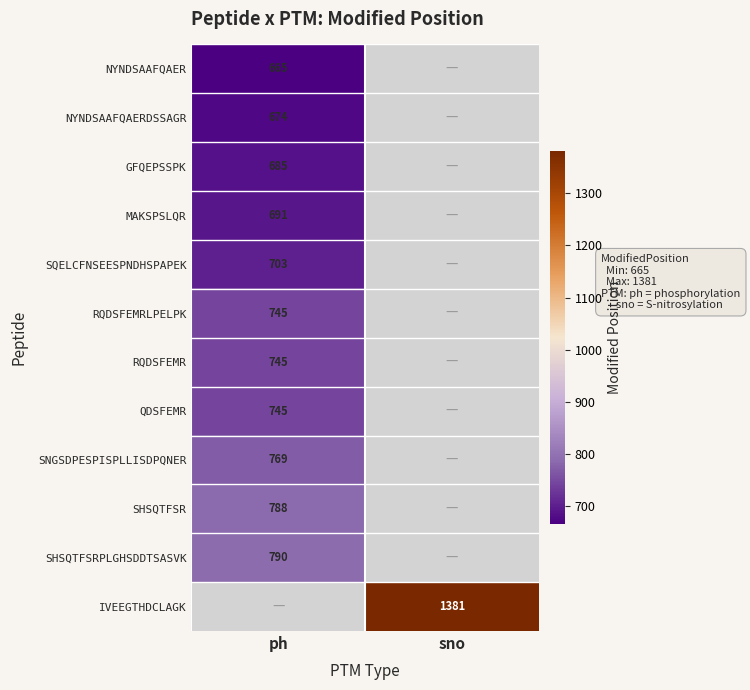

The NYNDSAAFQAERDSSAGR series shows 930.5 at ph. True or false?

False